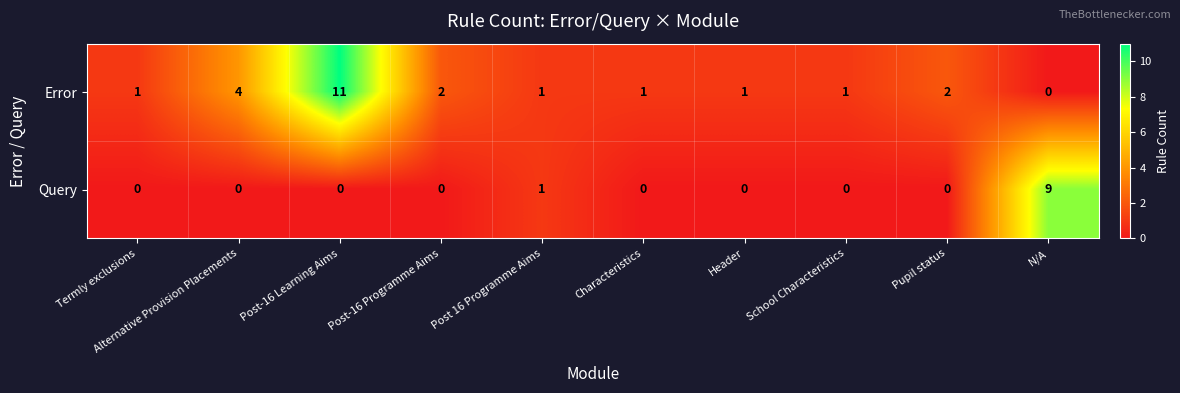

Count the number of categories in the chart.

10